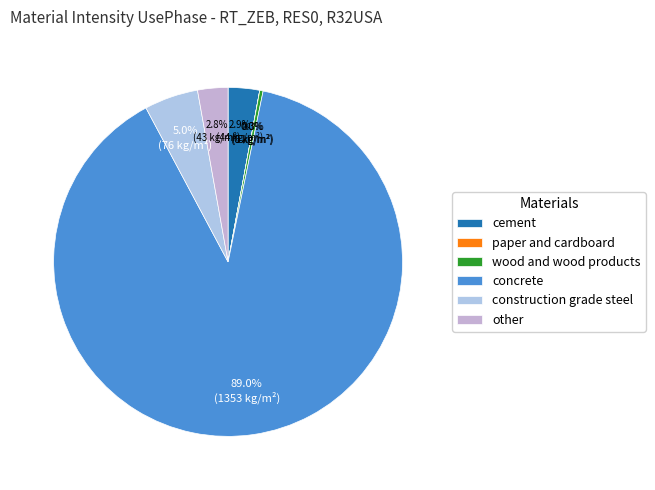

Count the number of slices in the pie.

6